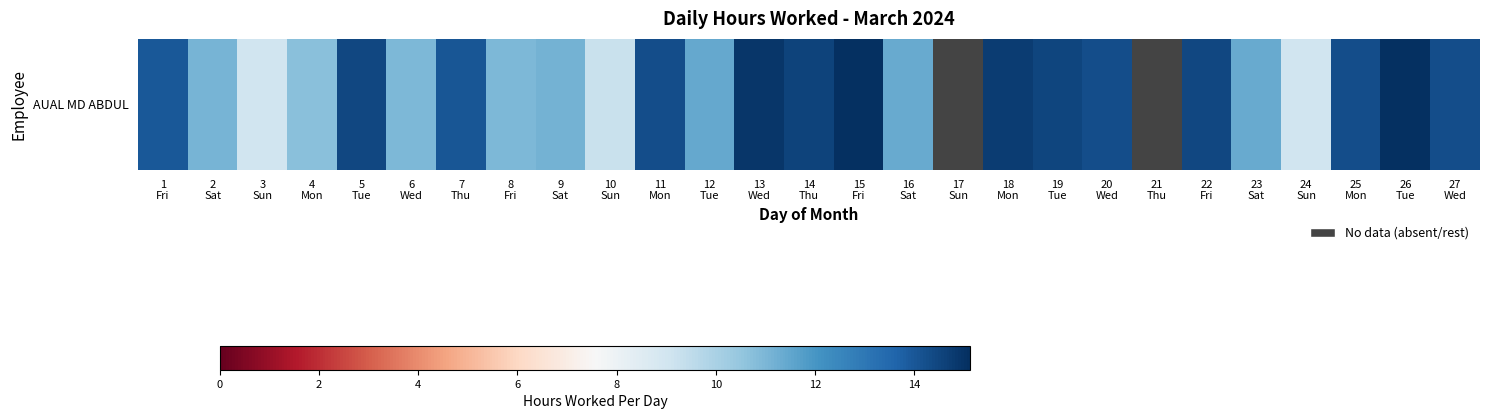

Approximately how many times larger is the value at 4
Mon compared to 11
Mon?

0.8